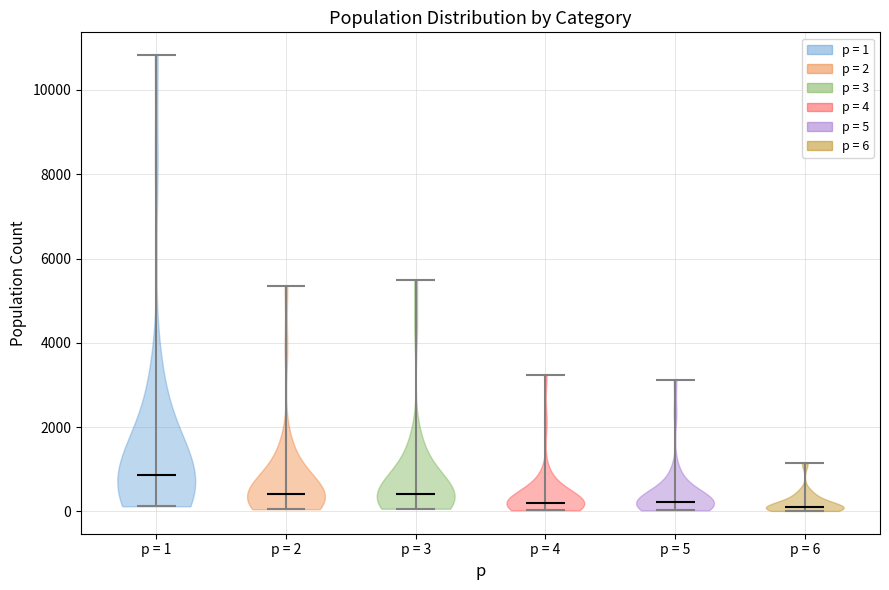

Which violin has the highest median line?

p = 1